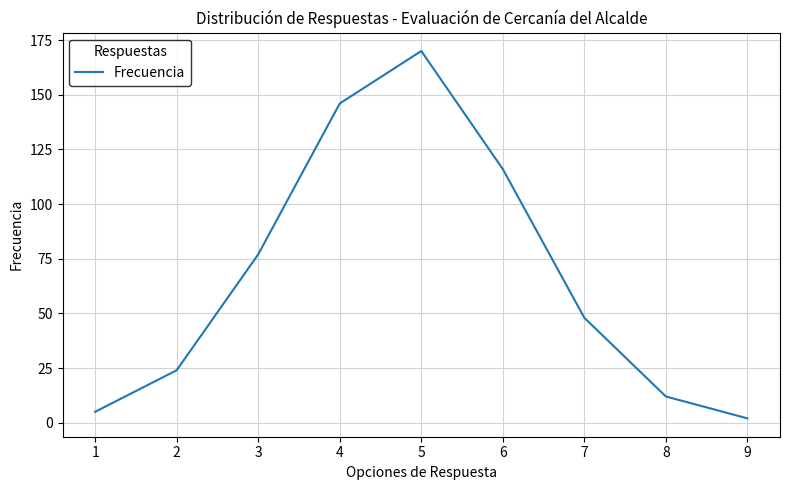

What is the sum of all values?

600